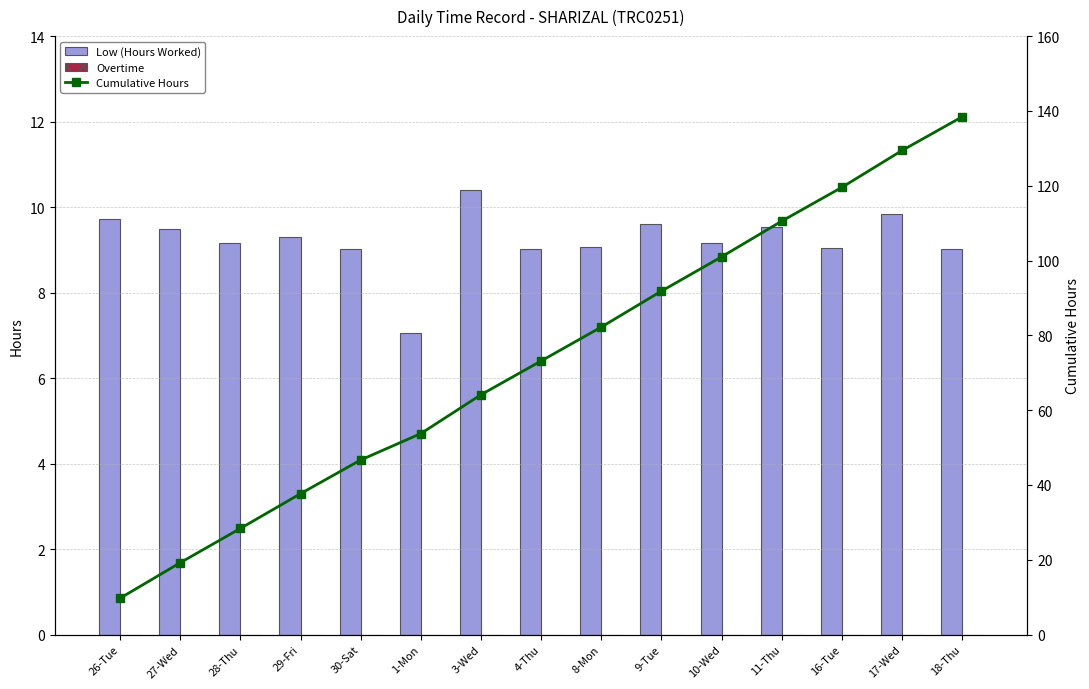

What position from the right is 27-Wed?

14